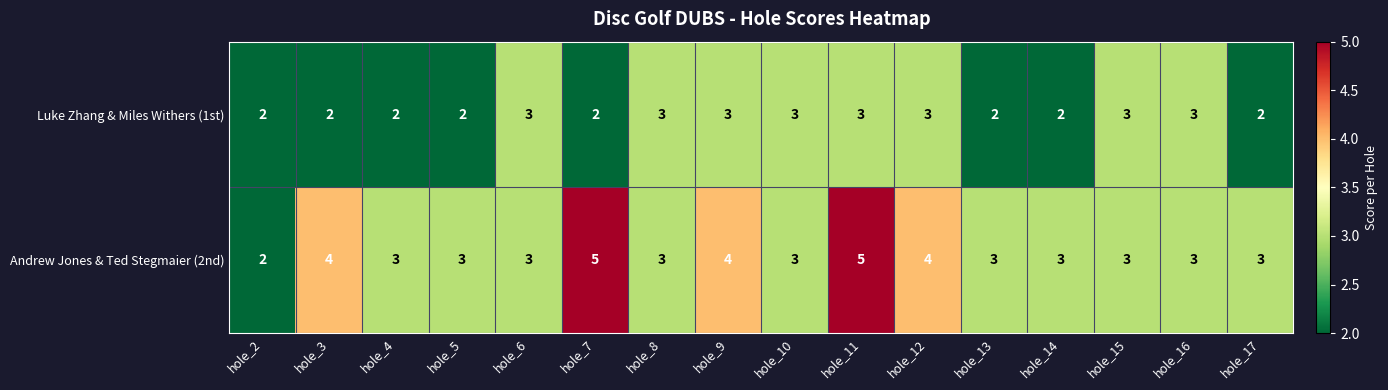

What is the sum of all Luke Zhang & Miles Withers (1st) values?

40